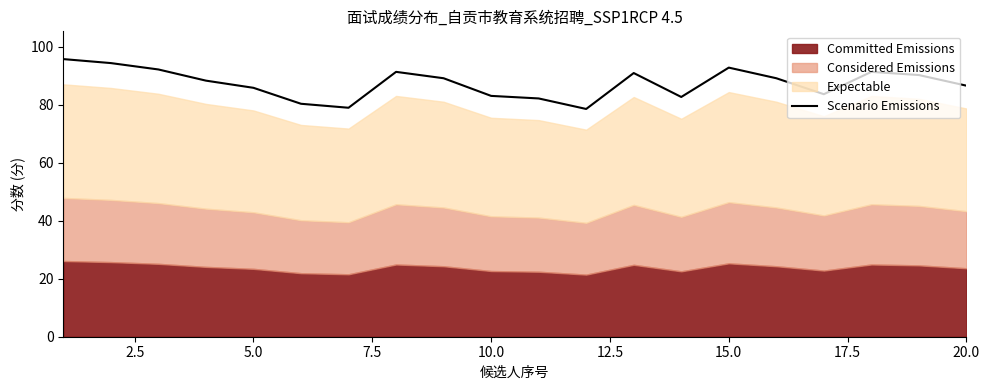

True or false: Scenario Emissions has a value of 86.5 at 20.0.

True